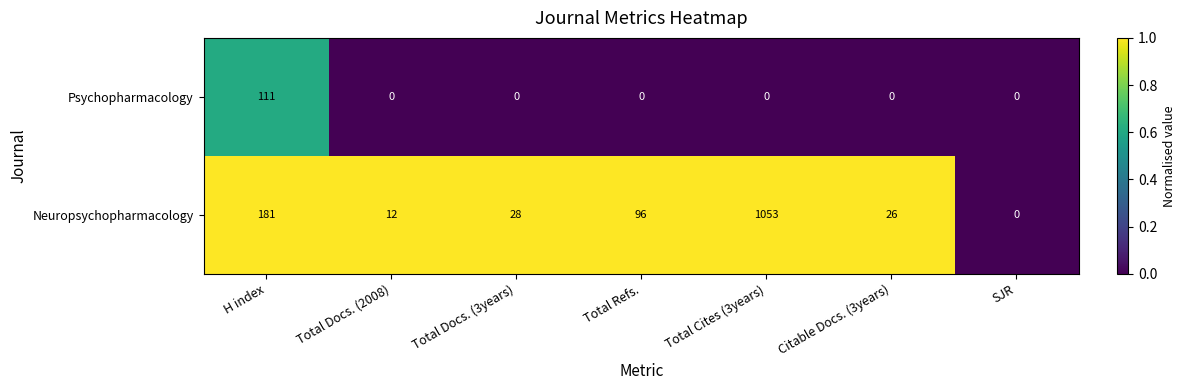

Which series changed the most between Total Cites (3years) and Citable Docs. (3years)?

Neuropsychopharmacology